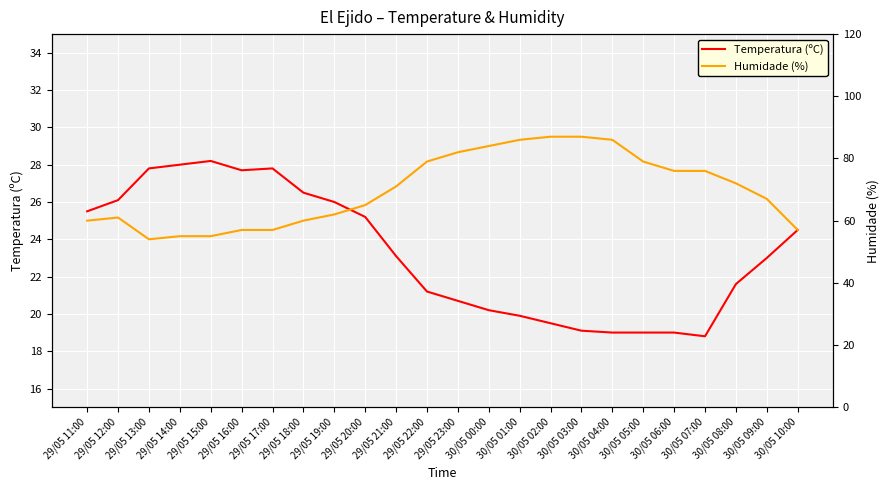

What is the label of the 18th point from the right?

29/05 17:00